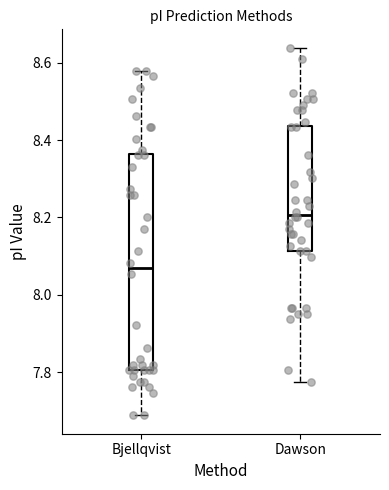

Where is the upper edge of the box for Bjellqvist on the y-axis? The values are not printed on the chart, so give them approximately, as read against the axis.

8.36